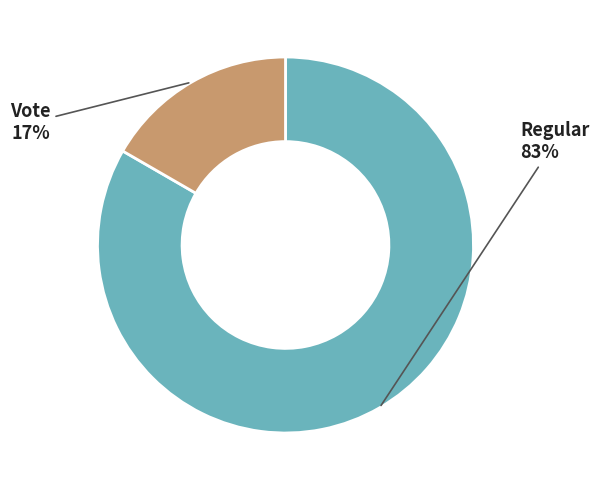

Is there any slice that represents more than half of the pie?

Yes